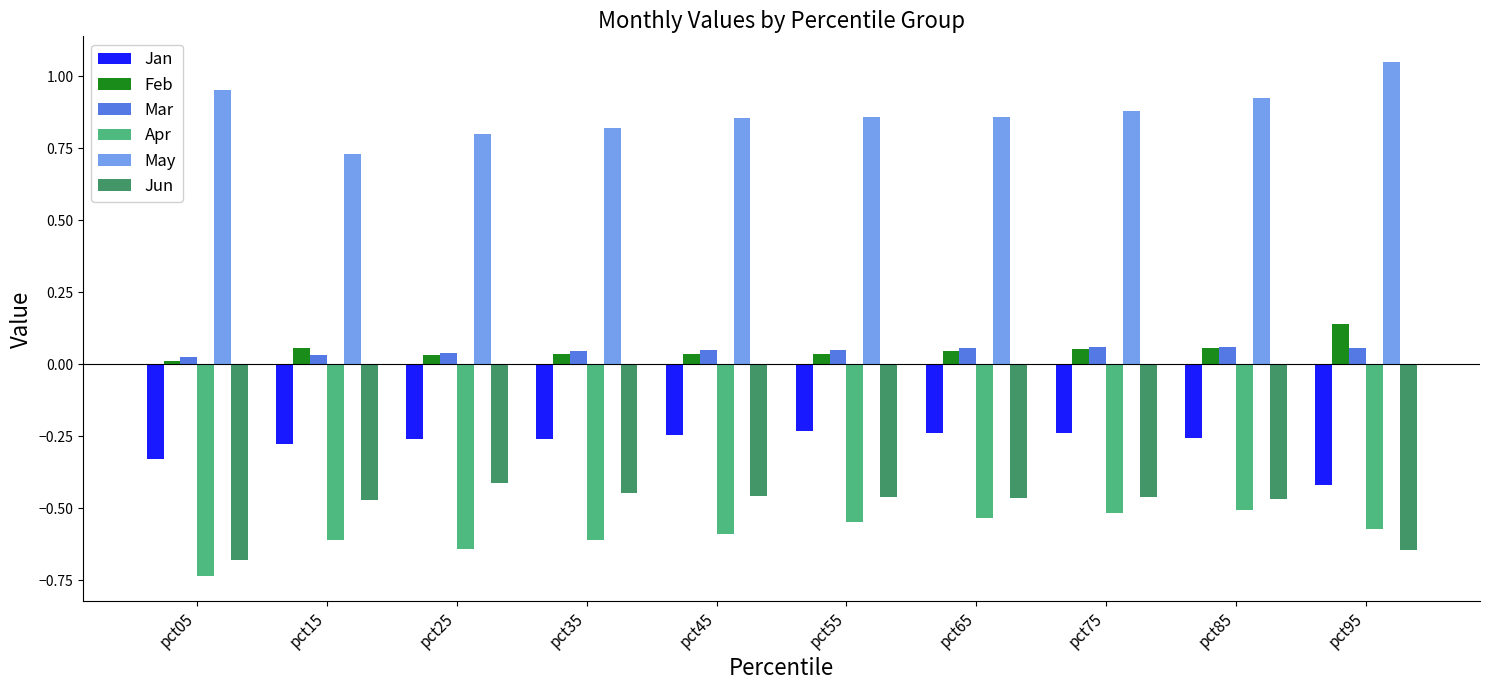

What is the difference between the highest and lowest values at pct95?

1.7